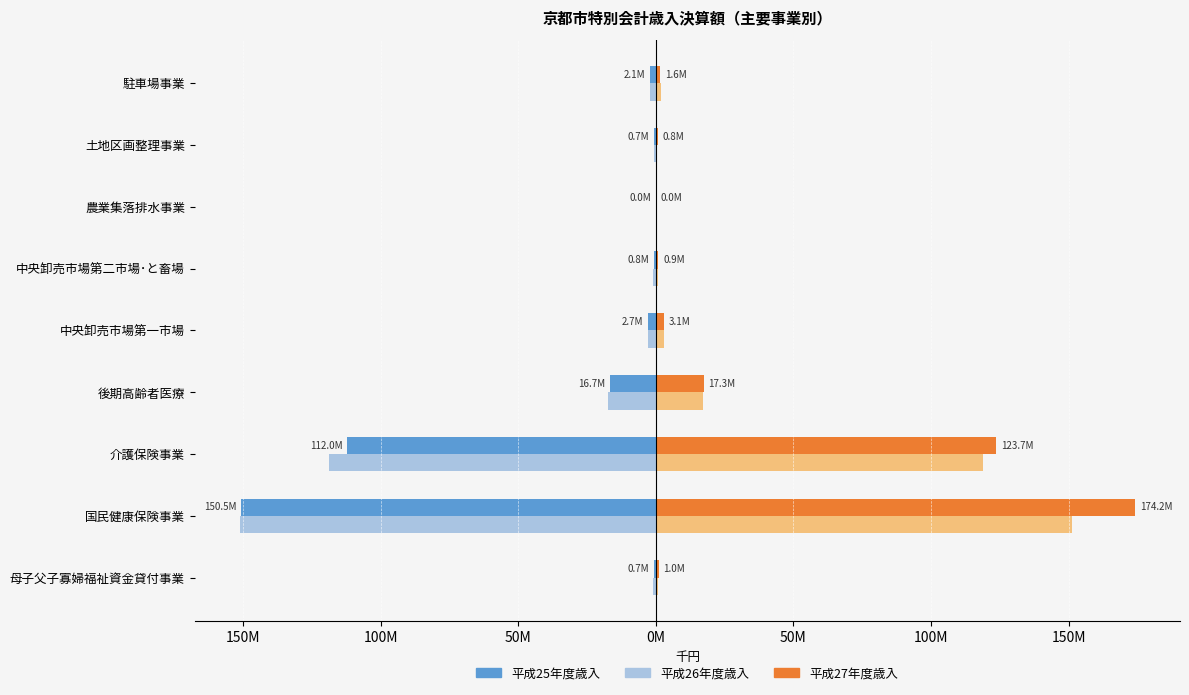

What is the value of the 平成27年度 bar at the 1st from the left?

1003944